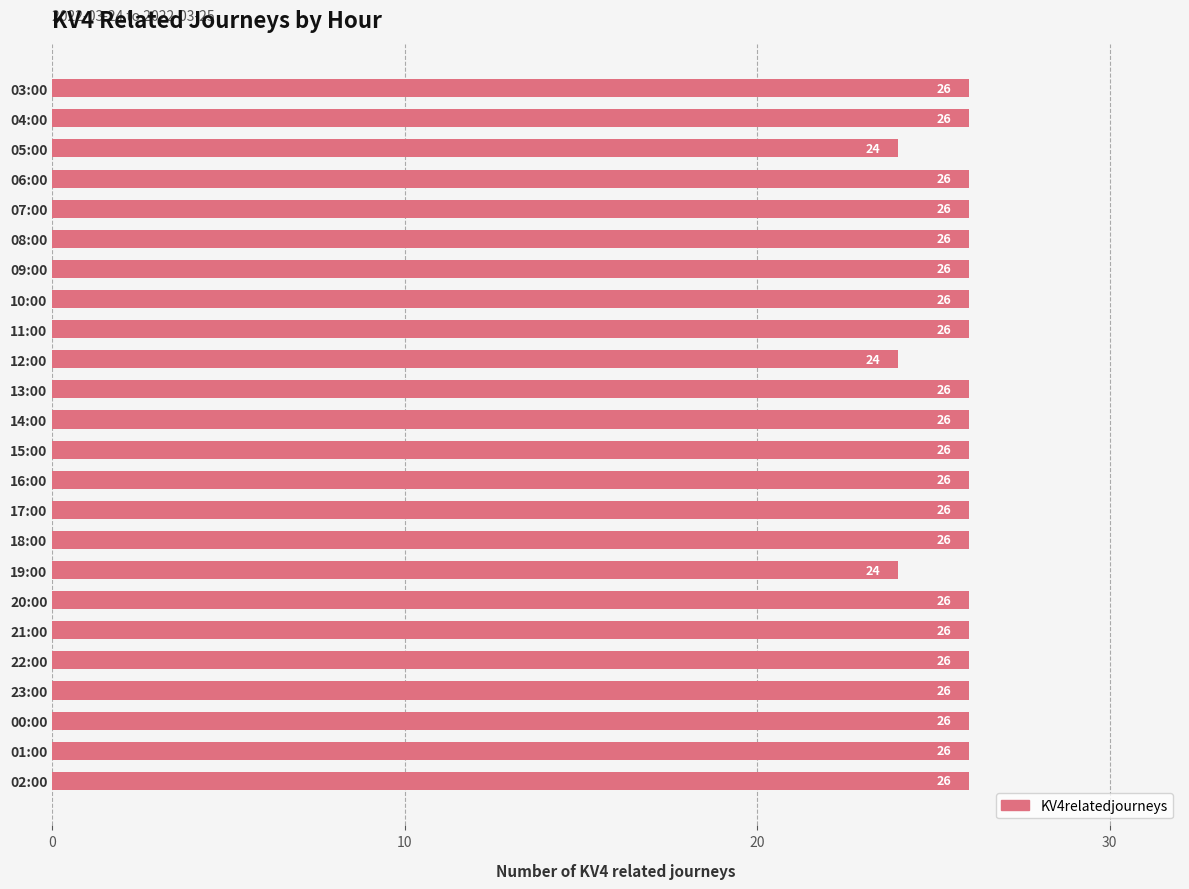

Count the number of categories in the chart.

24